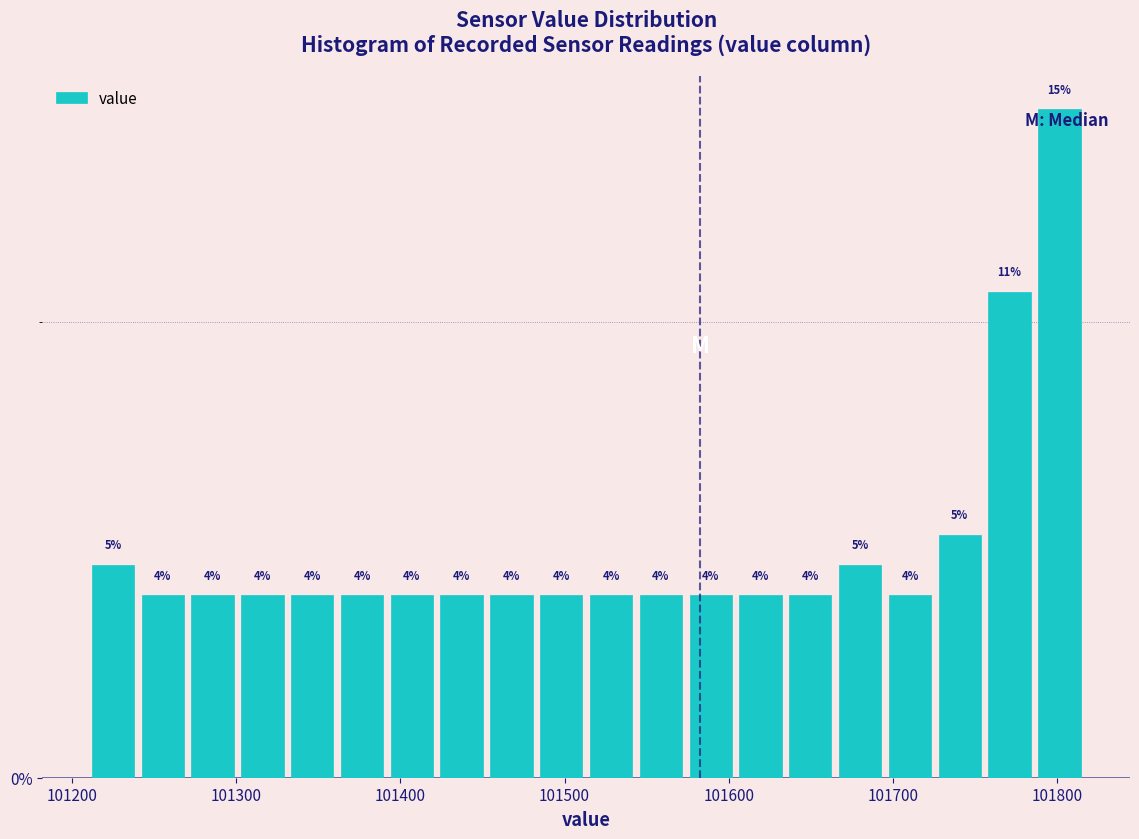

Around what value on the x-axis is the tallest bar? Give the approximate position of its centre, as read against the axis.

101800